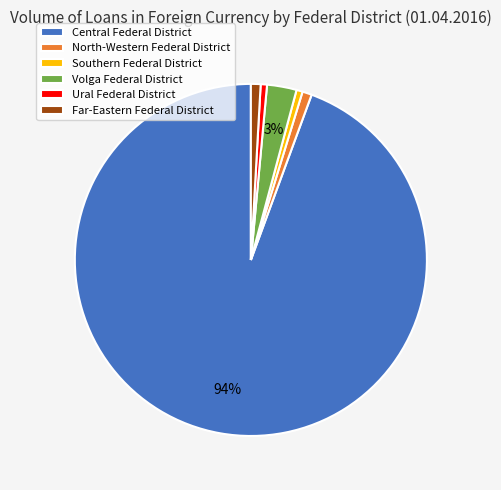

To the nearest percent, what portion does Far-Eastern Federal District represent?

1%